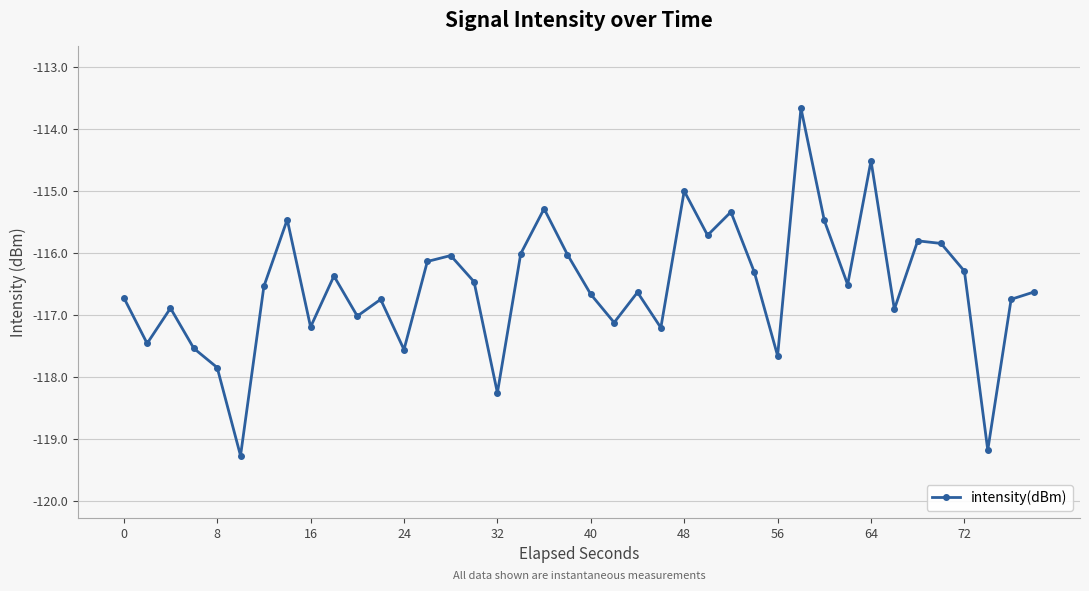

What is the value of the 35th point from the left?

-115.8